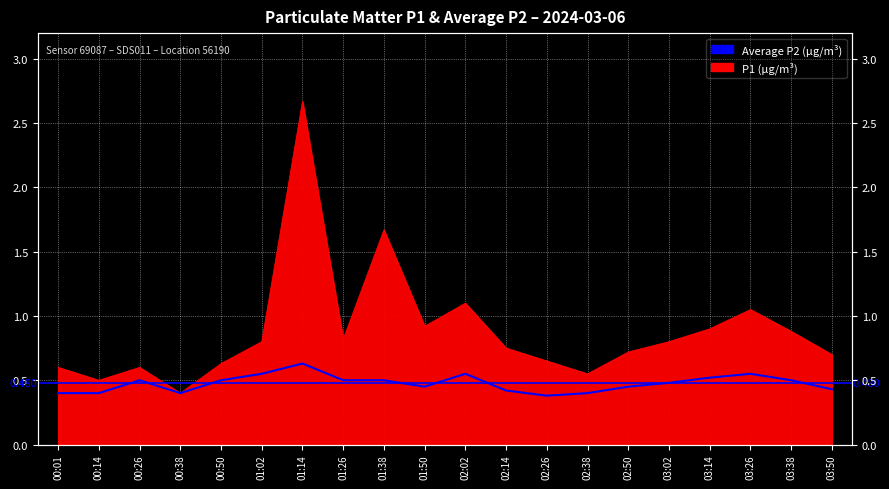

What is the average value?

0.5